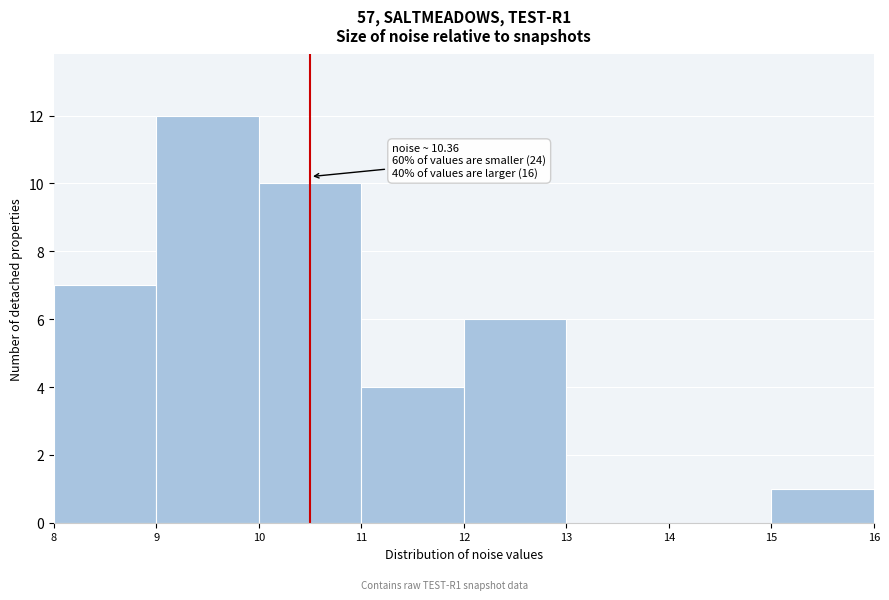

Over which range of the x-axis is the bar tallest?

9 to 10